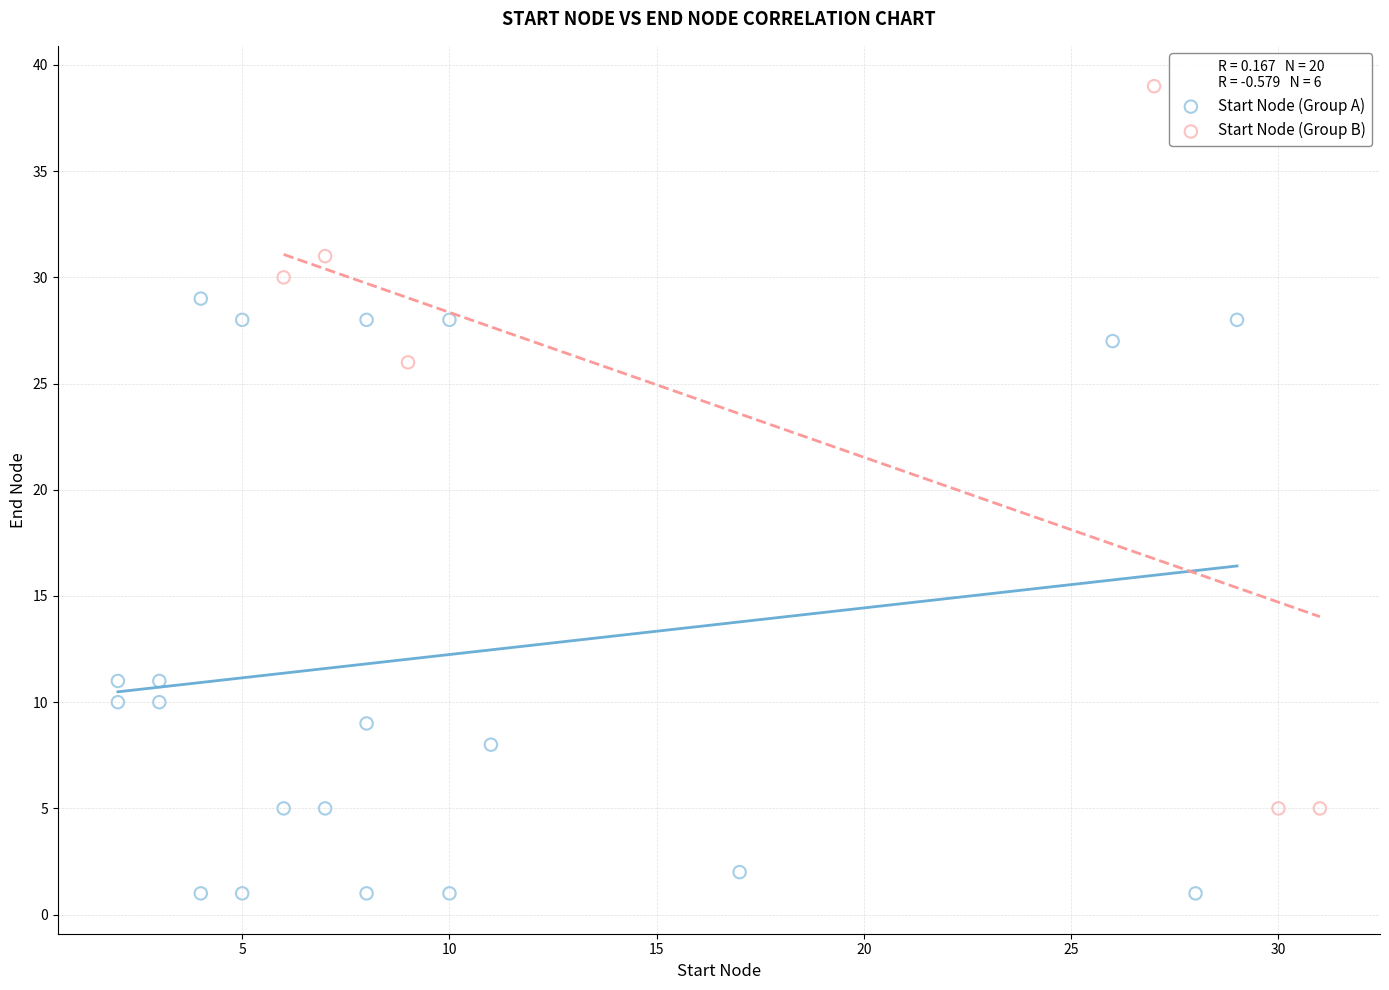

What are all the series names shown in the legend?

Start Node (Group A), Start Node (Group B)